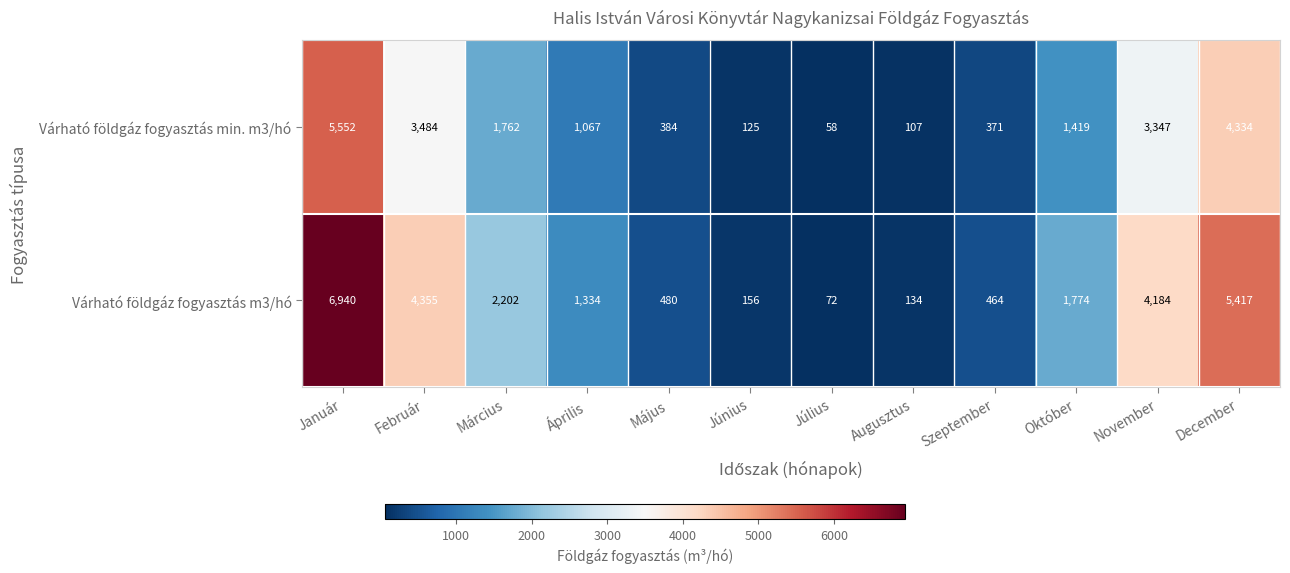

What is the difference between the Várható földgáz fogyasztás m3/hó values at Május and Március?

1722